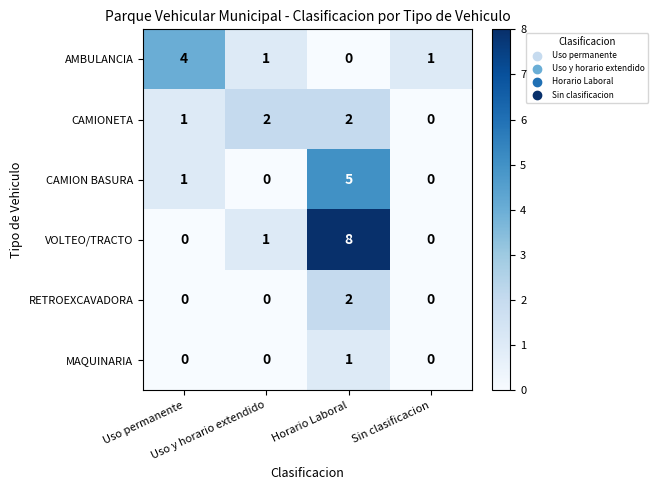

How many values in MAQUINARIA are above zero?

1